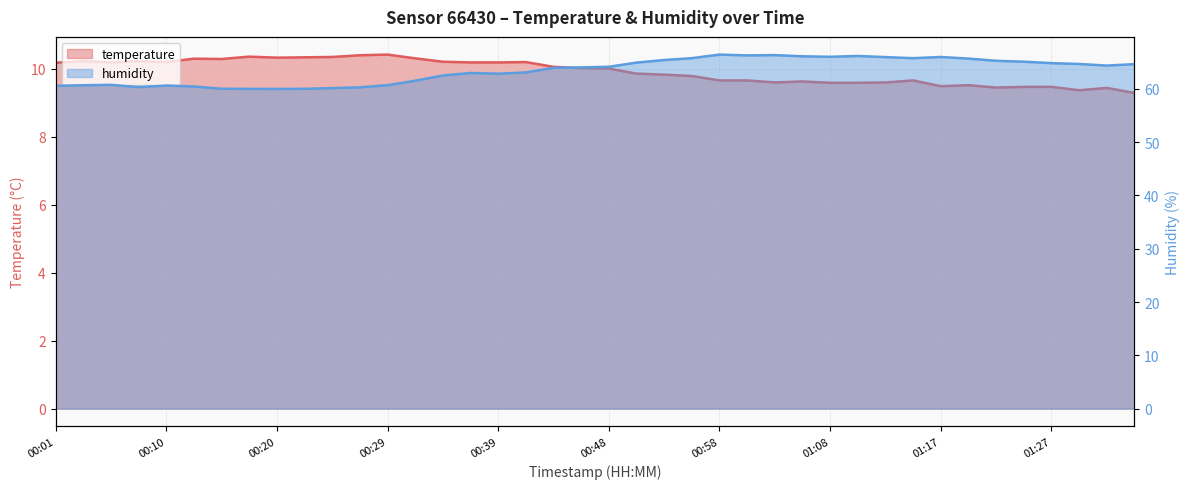

What value does the temperature series have at 00:34?

10.2